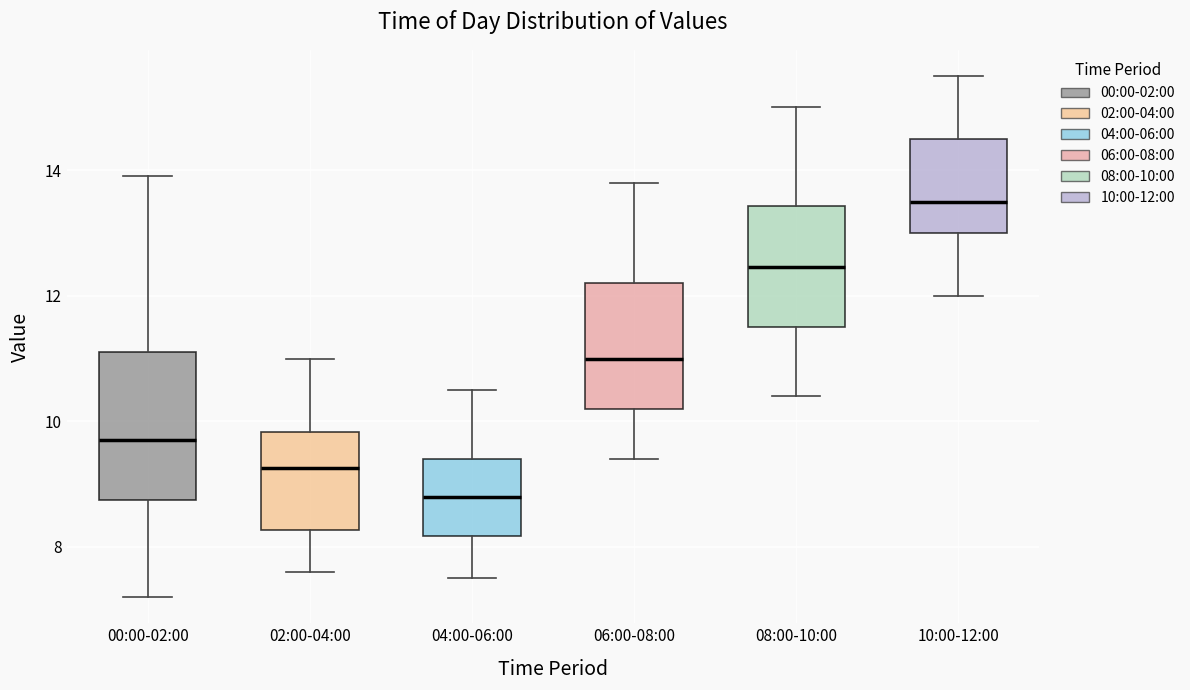

Which box is the tallest, from its lower edge to its upper edge?

00:00-02:00